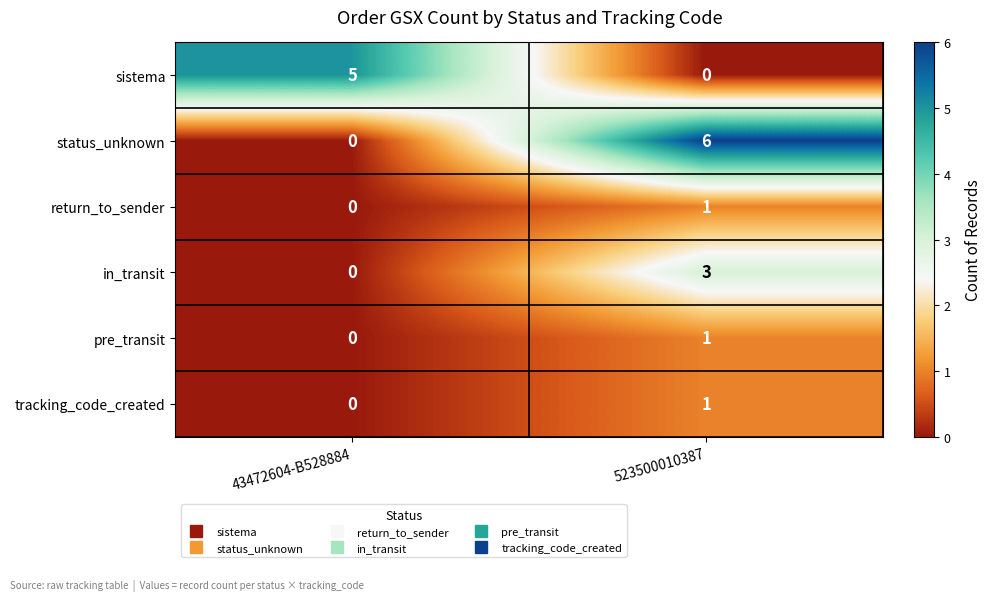

At which label does sistema reach its minimum?

523500010387